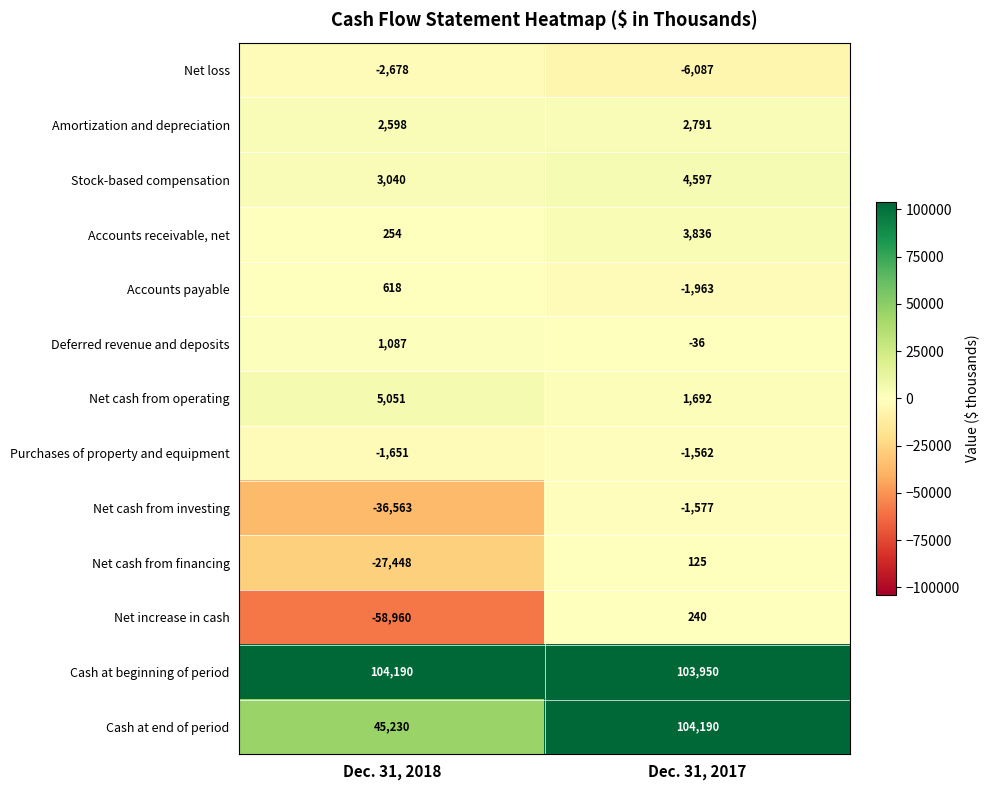

Reading left to right, extract all data points from this chart.

Net loss: -2678	-6087
Amortization and depreciation: 2598	2791
Stock-based compensation: 3040	4597
Accounts receivable, net: 254	3836
Accounts payable: 618	-1963
Deferred revenue and deposits: 1087	-36
Net cash from operating: 5051	1692
Purchases of property and equipment: -1651	-1562
Net cash from investing: -36563	-1577
Net cash from financing: -27448	125
Net increase in cash: -58960	240
Cash at beginning of period: 104190	103950
Cash at end of period: 45230	104190